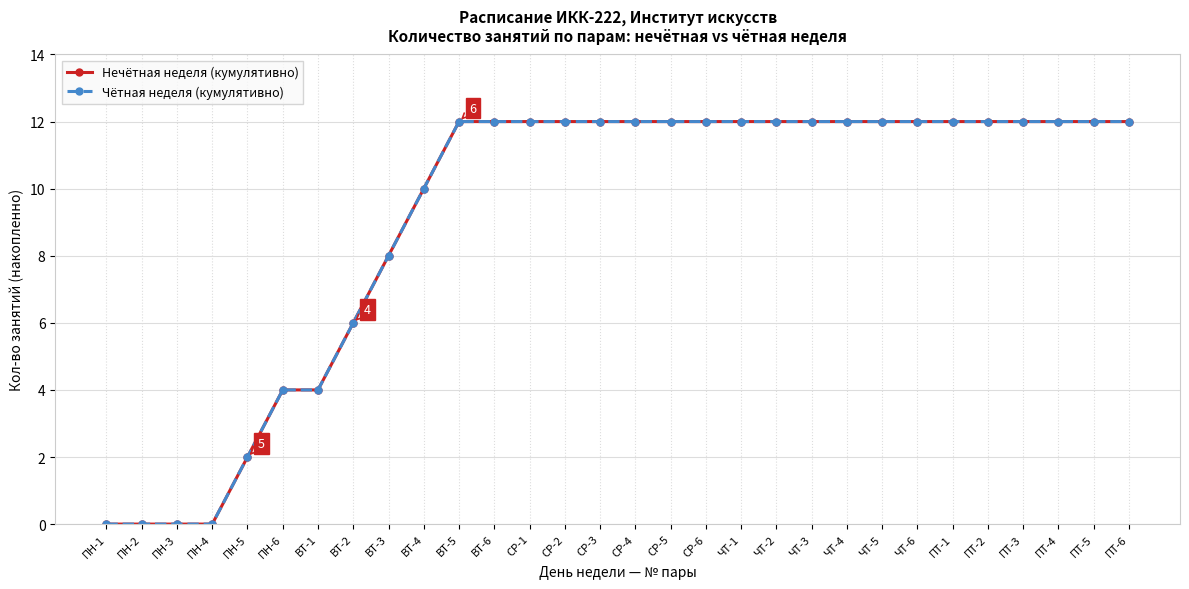

Does the chart have visible grid lines?

Yes